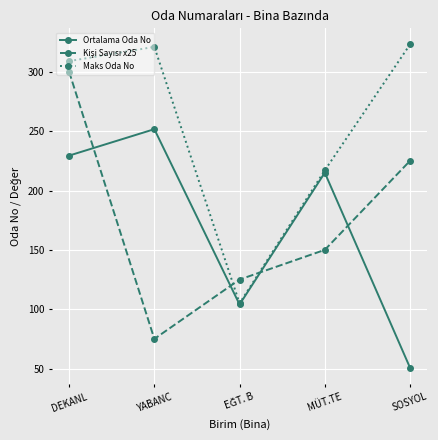

What is the approximate value of Ortalama Oda No at DEKANL?

229.4